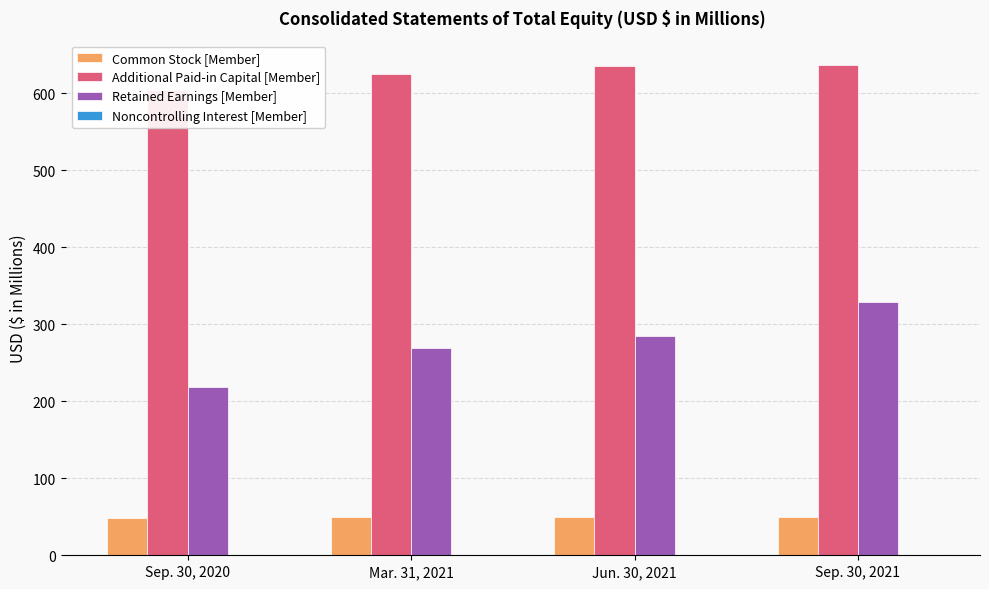

What is the label of the 4th bar from the left?

Sep. 30, 2021